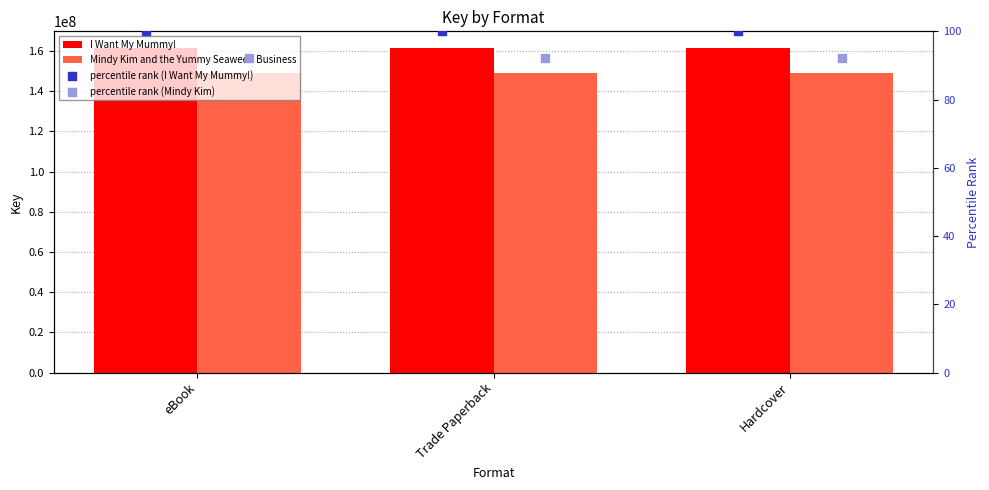

At which category is the sum across all series the highest?

eBook